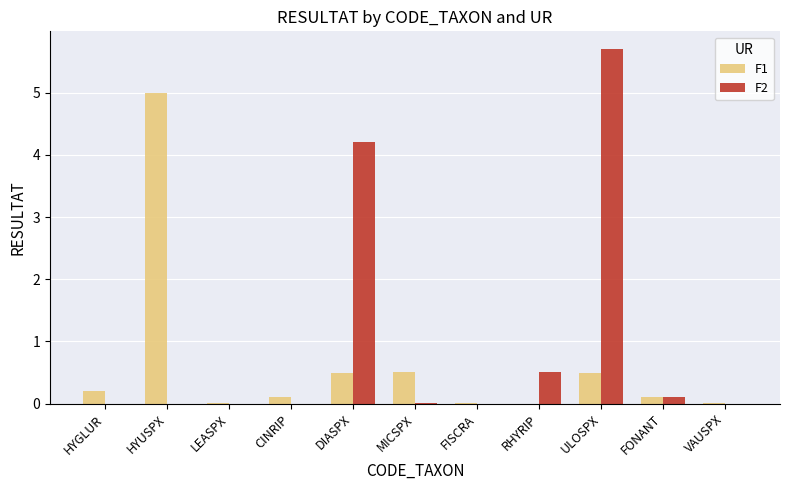

At which label is F2 closest to 2?

RHYRIP